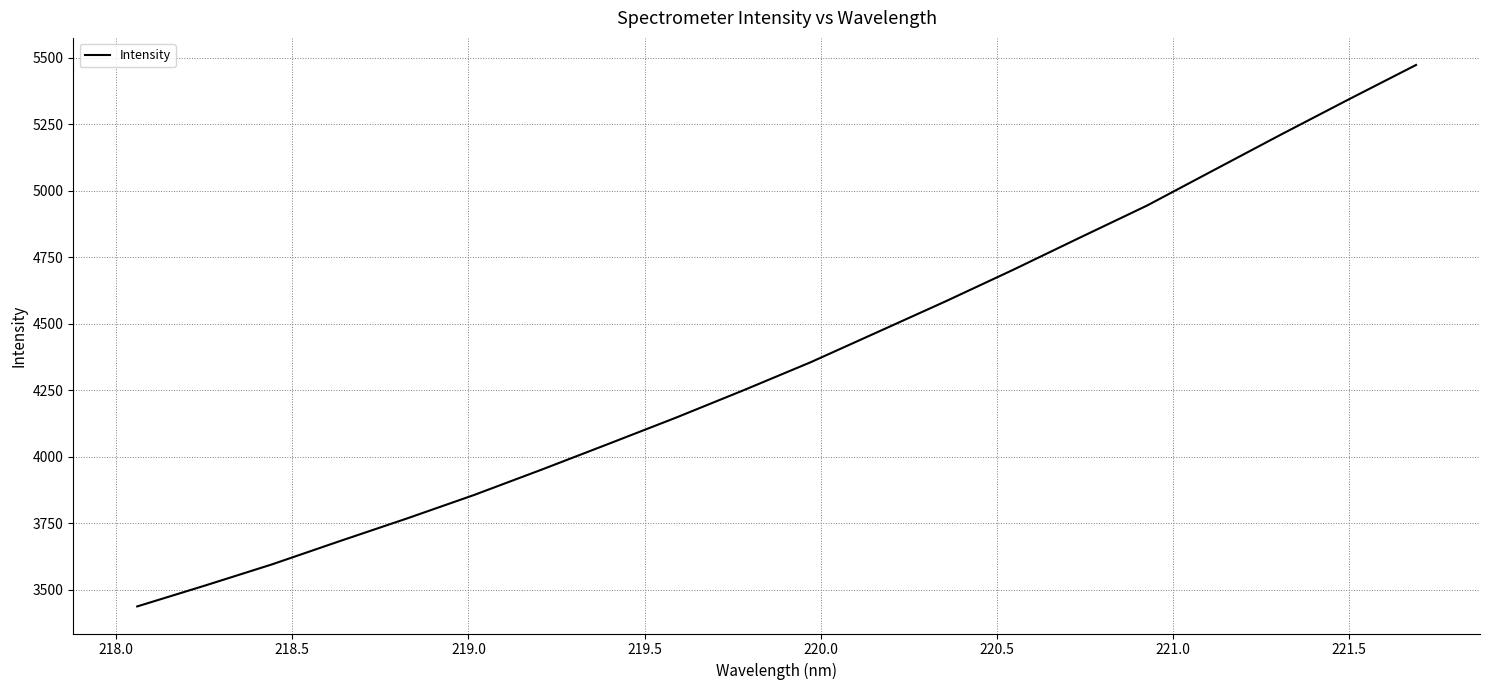

What is the smallest value displayed?

3436.4